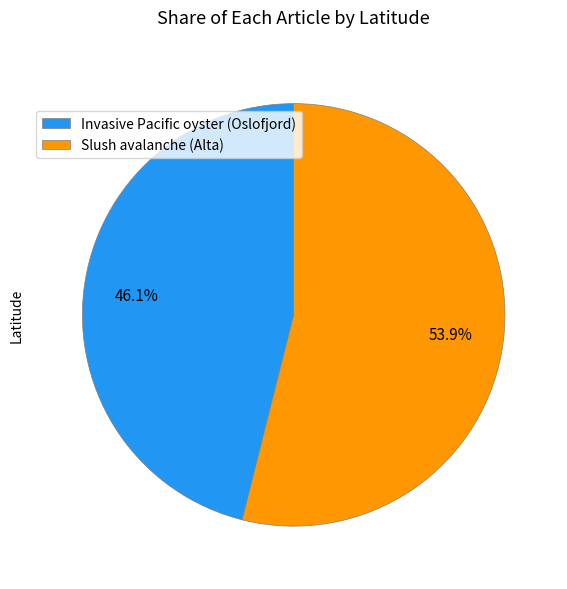

What is the smallest slice in the pie chart?

Invasive Pacific oyster (Oslofjord)